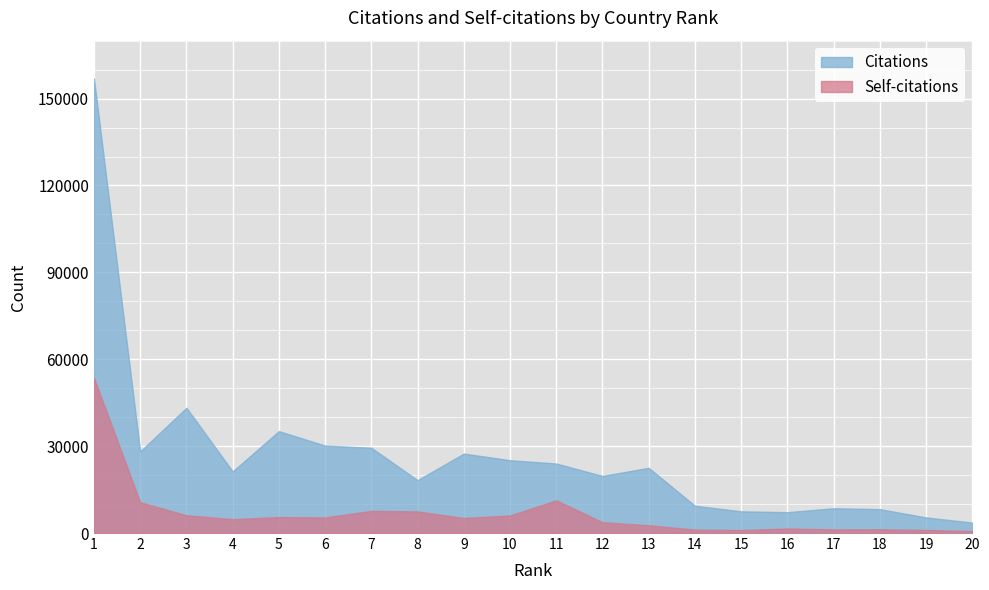

Rank the series by their average value, from highest to lowest.

Citations, Self-citations